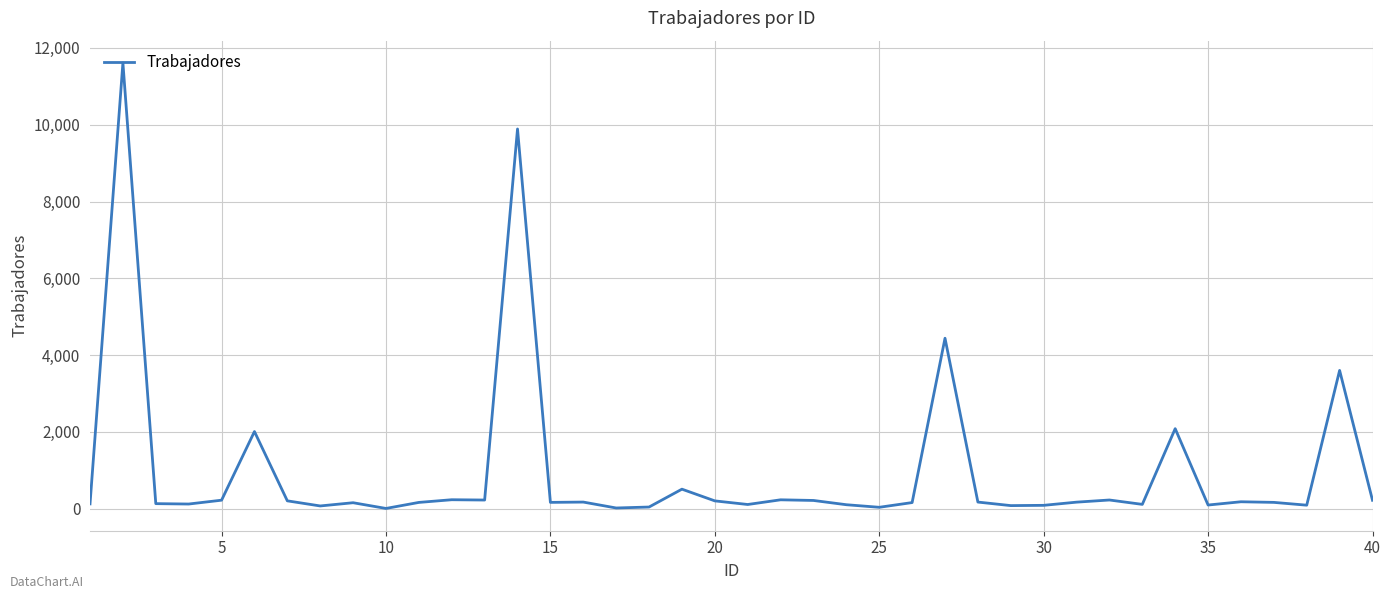

How many lines are shown in the chart?

1